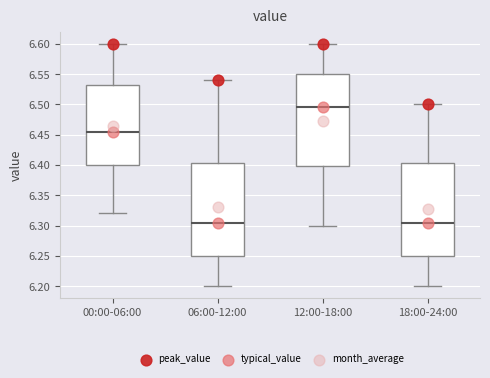

Reading left to right, transcribe this box plot: for each box, give where its median line is, the range the box spans, and where its two whiskers end, as read against the y-axis. The values are not printed on the chart, so give them approximately, as read against the axis.

00:00-06:00: median 6.455, box 6.400 to 6.535, whiskers 6.320 to 6.600
06:00-12:00: median 6.305, box 6.250 to 6.405, whiskers 6.200 to 6.540
12:00-18:00: median 6.495, box 6.400 to 6.550, whiskers 6.300 to 6.600
18:00-24:00: median 6.305, box 6.250 to 6.405, whiskers 6.200 to 6.500